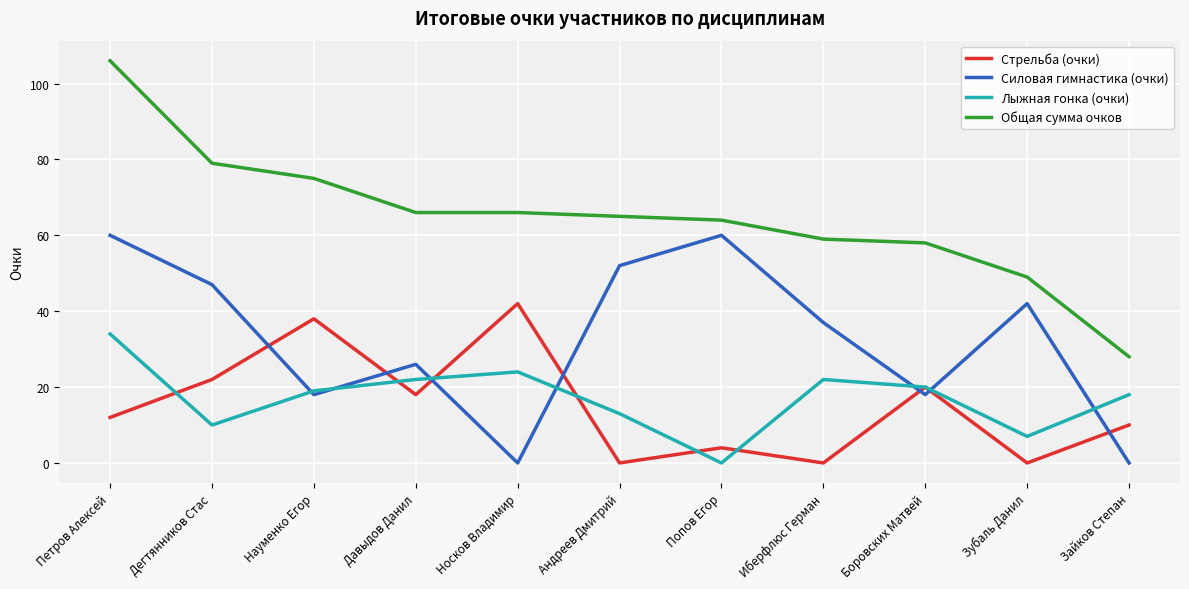

How many interior local valleys does the Стрельба (очки) series have?

4